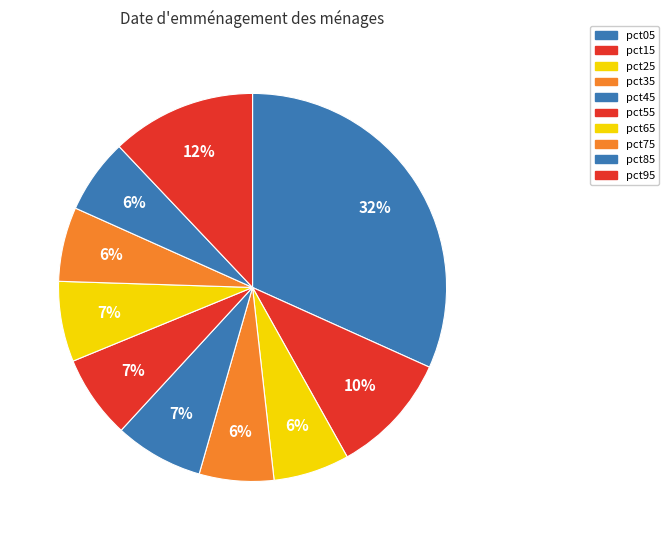

Count the number of slices in the pie.

10